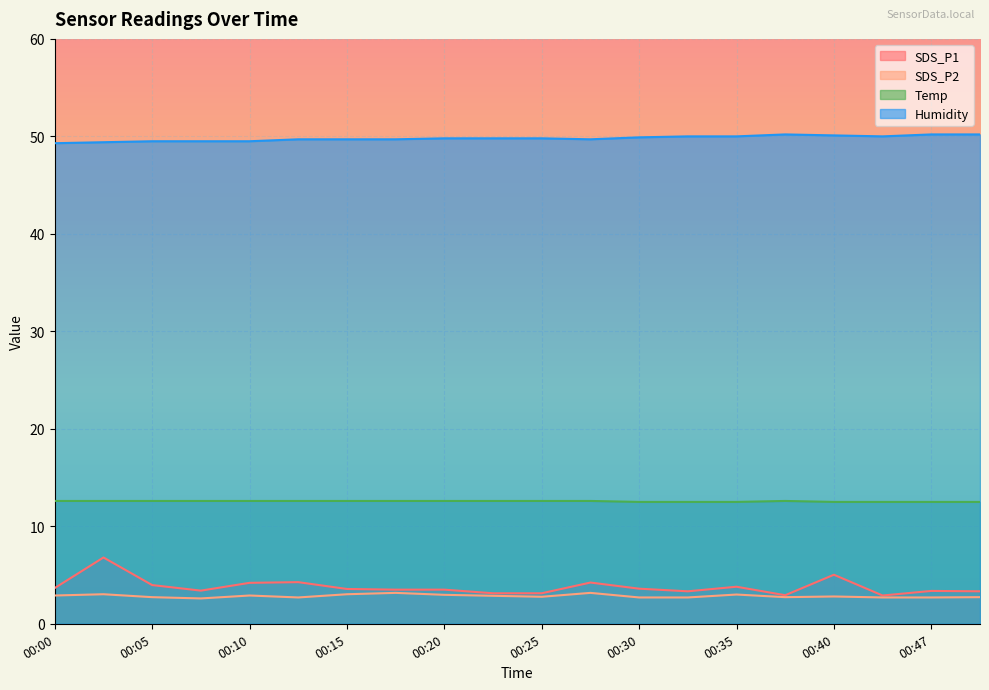

Which label corresponds to the smallest value in the chart?

00:07